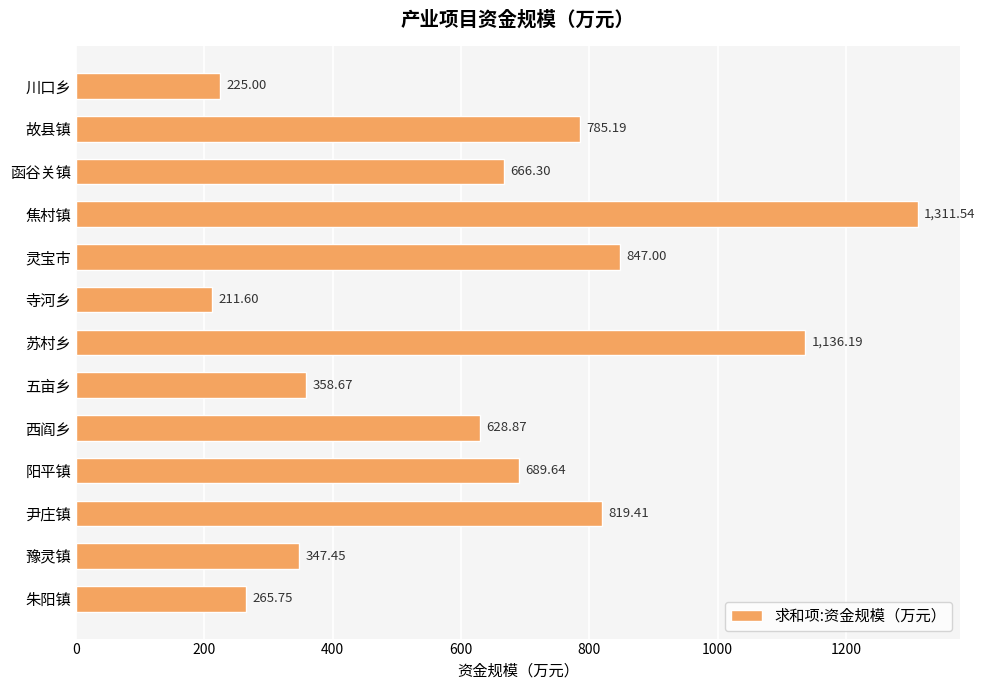

Rank the categories by value from highest to lowest.

焦村镇, 苏村乡, 灵宝市, 尹庄镇, 故县镇, 阳平镇, 函谷关镇, 西阎乡, 五亩乡, 豫灵镇, 朱阳镇, 川口乡, 寺河乡